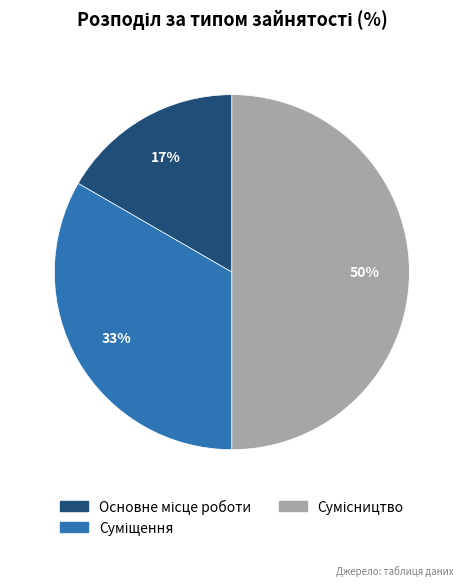

To the nearest percent, what is the average slice percentage?

33%